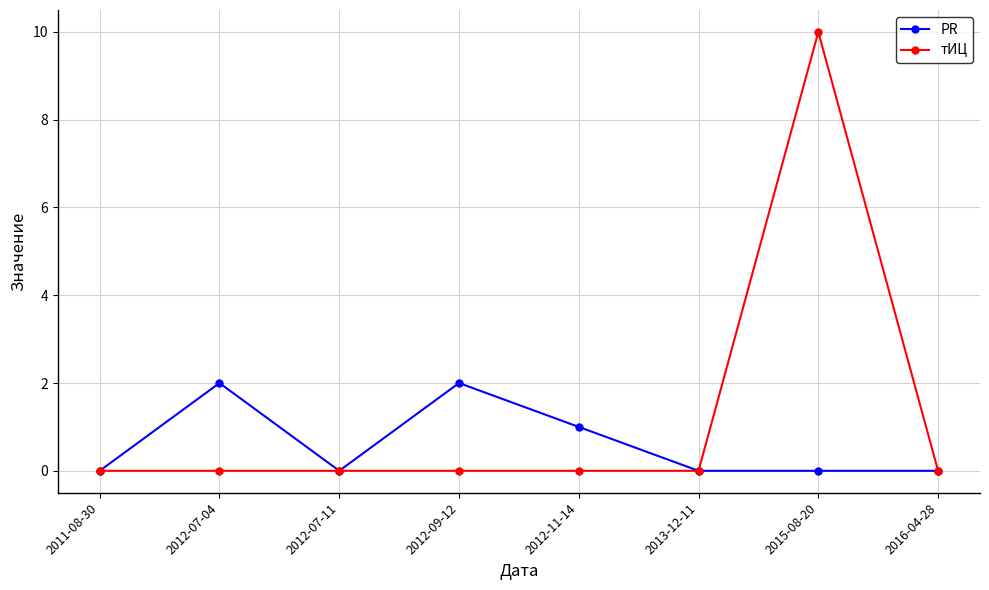

What is the sum of all тИЦ values?

10